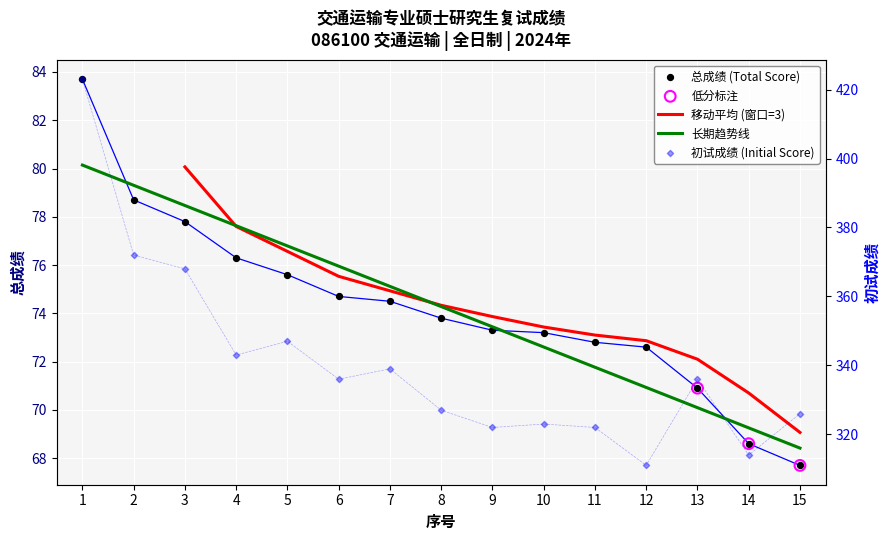

At how many categories does at least one series exceed 192?

15